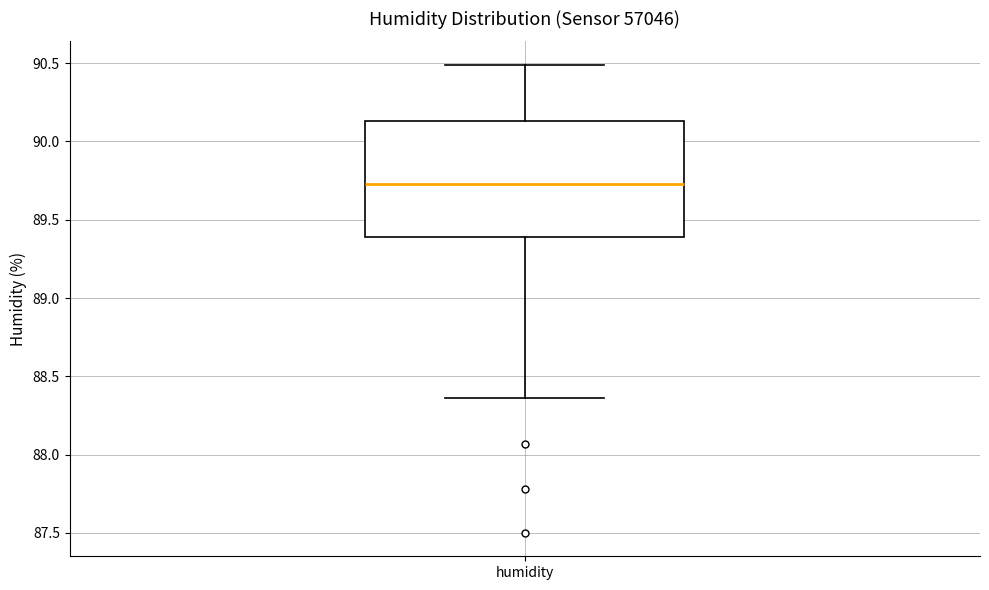

Transcribe this box plot: give where the median line is, the range the box spans, and where the two whiskers end, as read against the y-axis. The values are not printed on the chart, so give them approximately, as read against the axis.

median 89.75, box 89.40 to 90.15, whiskers 88.35 to 90.50